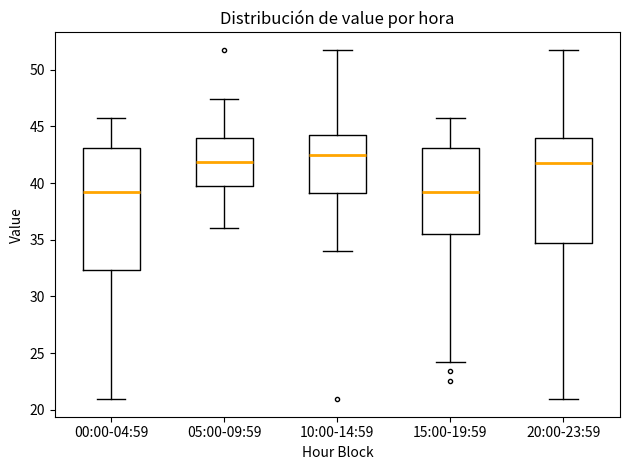

Comparing the boxes themselves (not the whiskers), which one is the tallest?

00:00-04:59